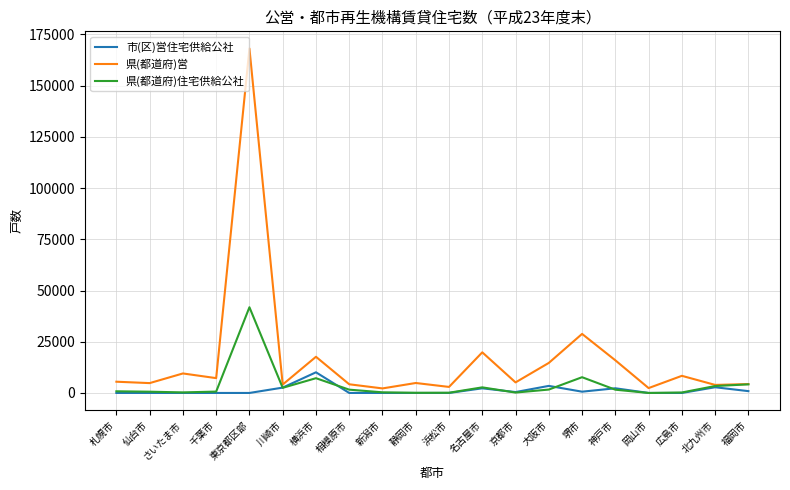

Is it true that 市(区)営住宅供給公社 equals 0 at 相模原市?

True